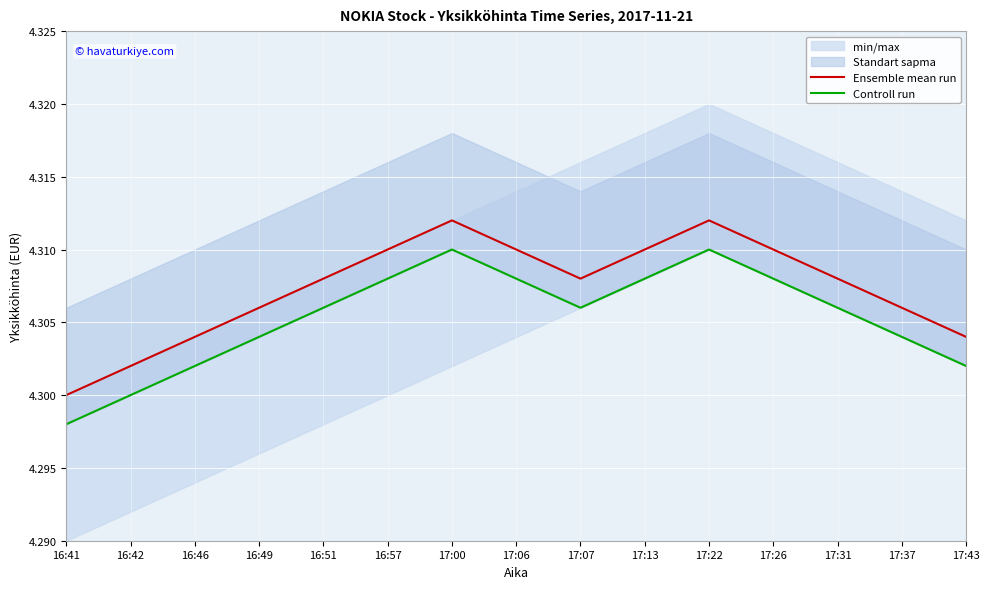

What is the label of the 14th point from the left?

17:37